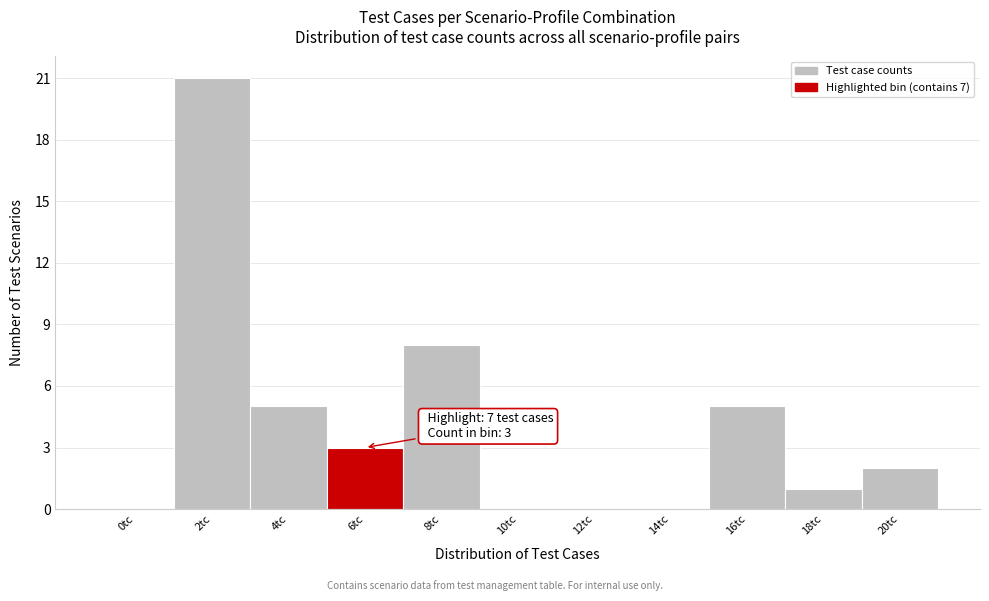

Reading left to right, extract all data points from this chart.

0tc=0	2tc=21	4tc=5	6tc=3	8tc=8	10tc=0	12tc=0	14tc=0	16tc=5	18tc=1	20tc=2